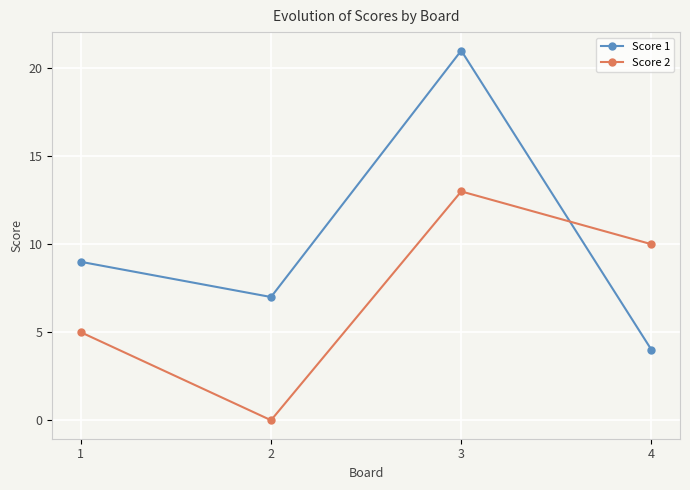

Which series ends up on top after the final intersection of Score 1 and Score 2?

Score 2